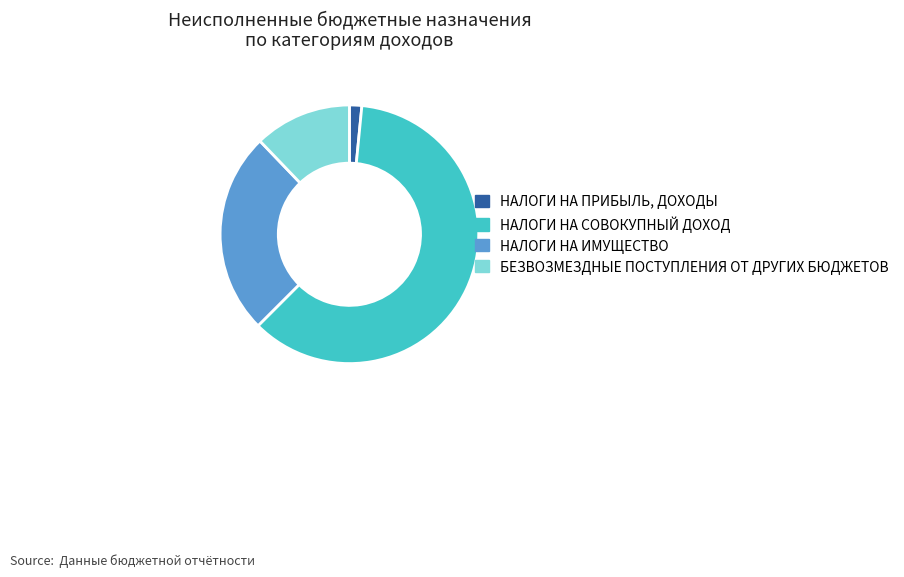

Approximately how many times larger is the value at НАЛОГИ НА СОВОКУПНЫЙ ДОХОД compared to НАЛОГИ НА ПРИБЫЛЬ, ДОХОДЫ?

39.5